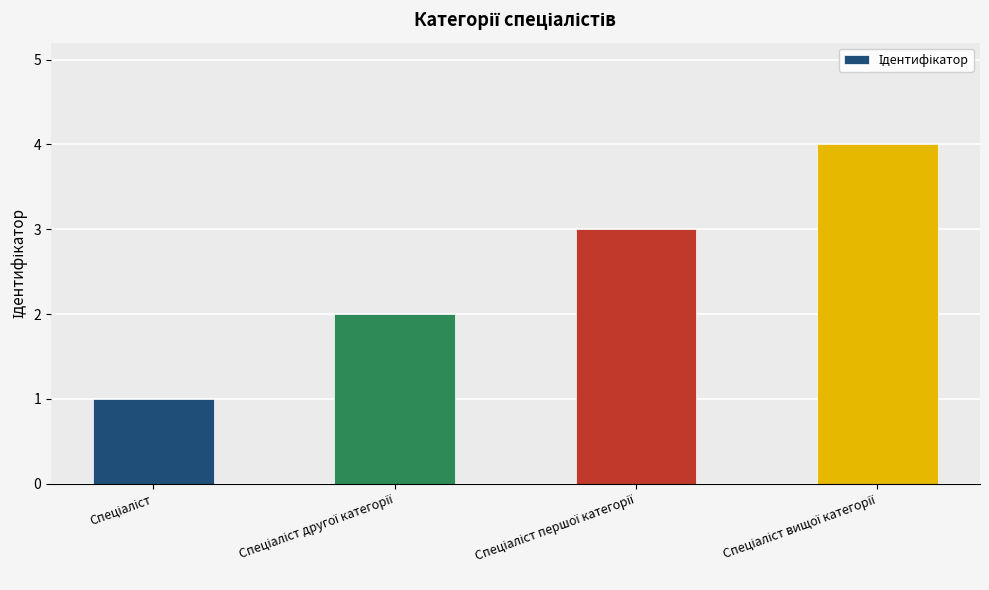

What is the sum of all values?

10